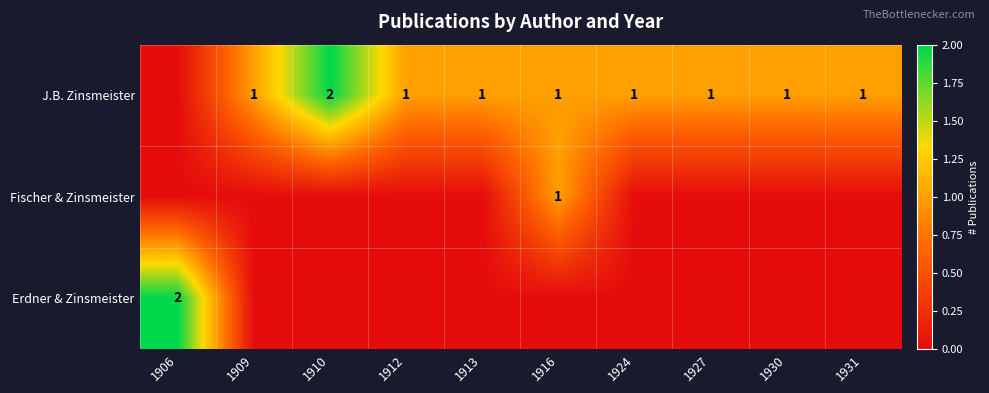

The value of Fischer & Zinsmeister at 1916 is 2. True or false?

False